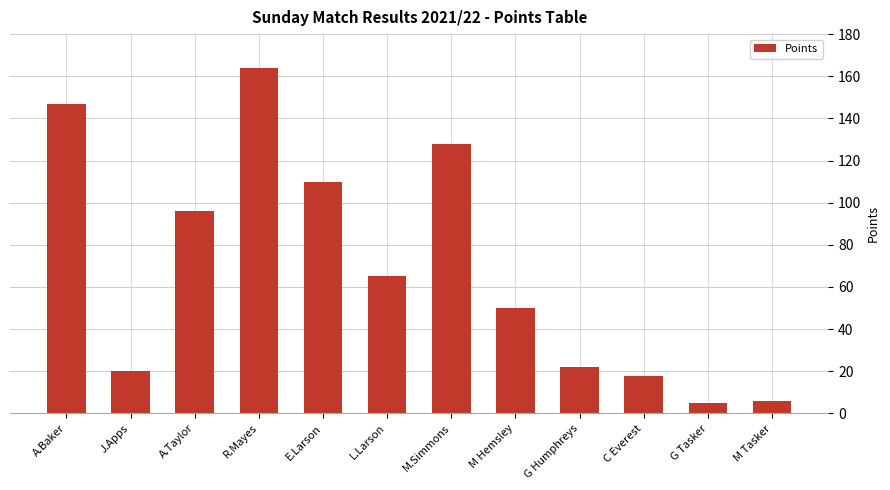

What is the sum of the values at M.Simmons and G Humphreys?

150